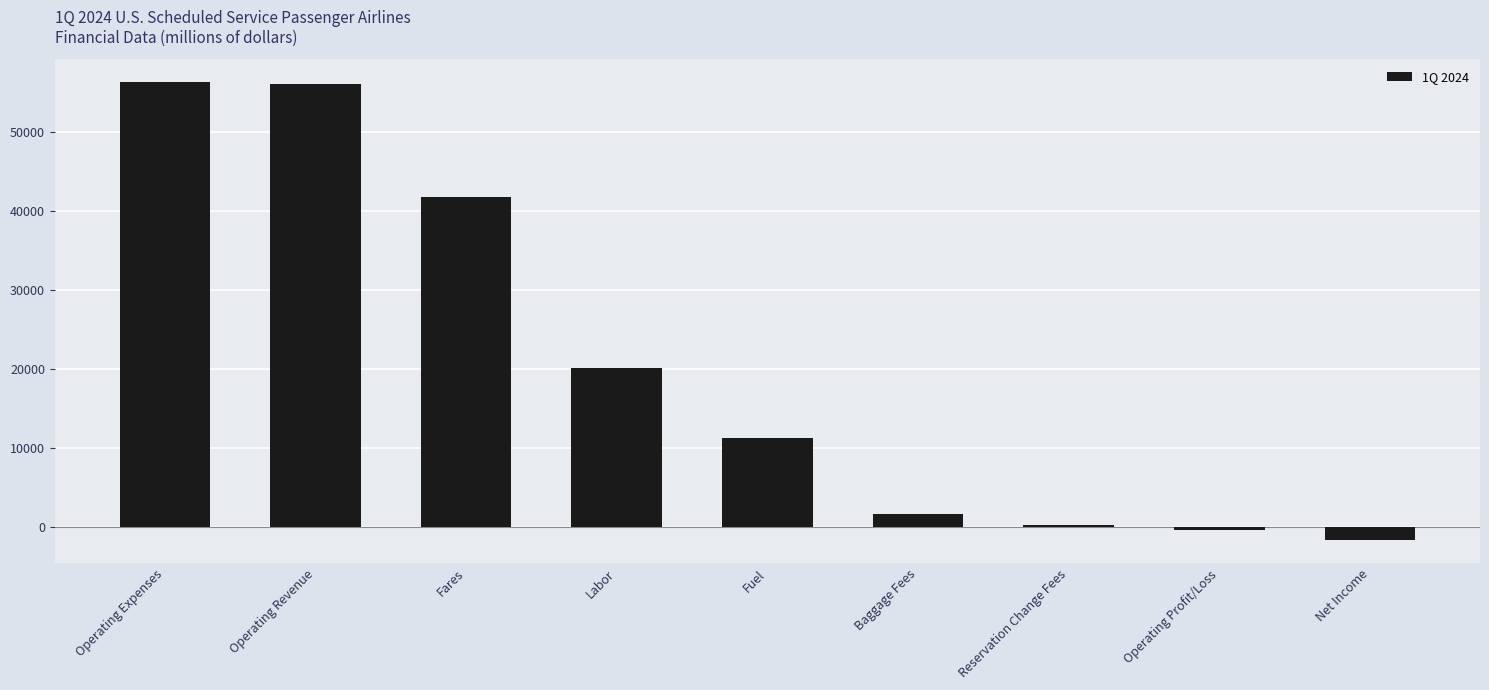

How many distinct data groups are displayed?

1